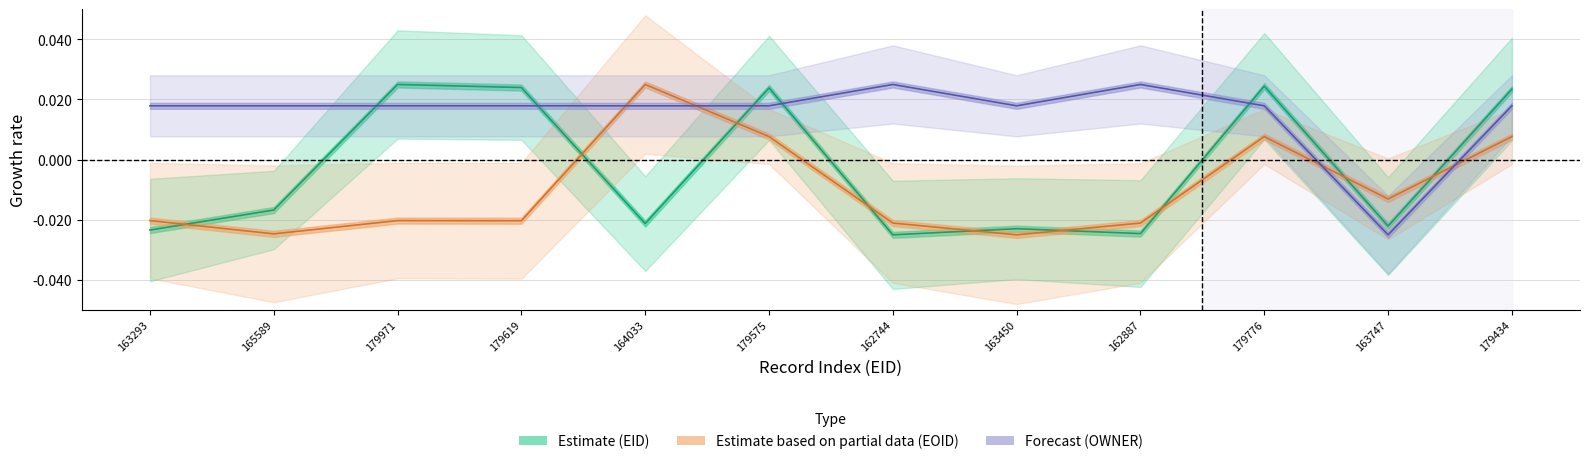

How many interior local peaks does the EID series have?

4